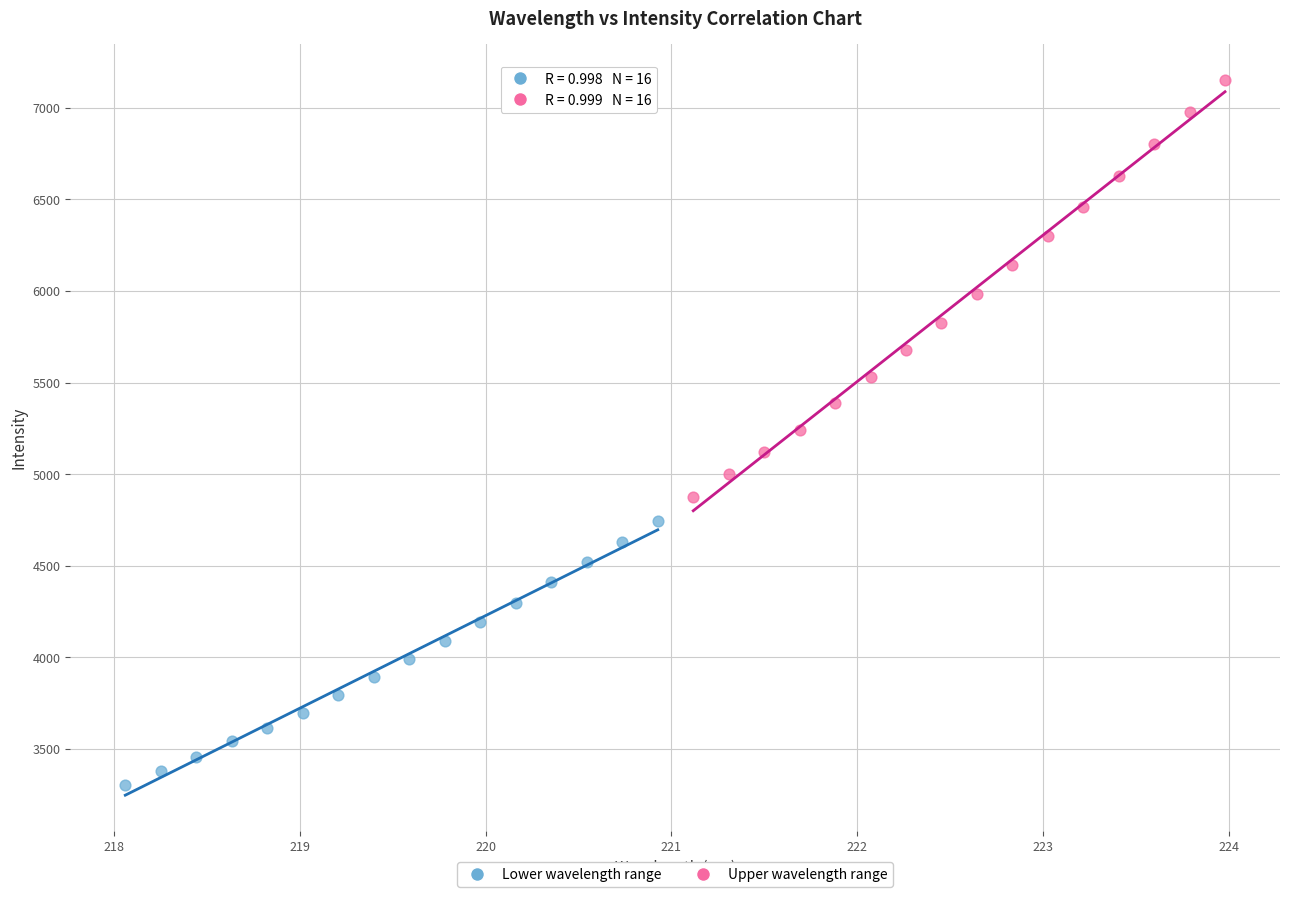

Which series reaches the minimum Y coordinate?

Lower wavelength range